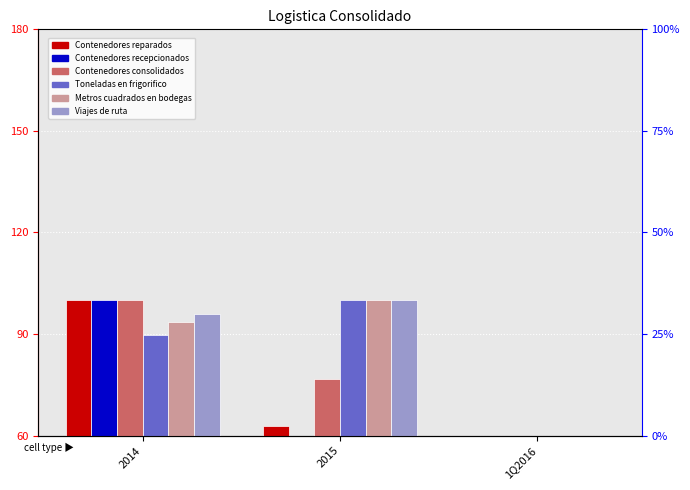

Reading left to right, list all the values displayed in this chart.

Contenedores reparados: 100.0	62.8	4.0
Contenedores recepcionados: 100.0	57.9	5.7
Contenedores consolidados: 100.0	76.6	15.8
Toneladas en frigorifico: 89.7	100.0	19.7
Metros cuadrados en bodegas: 93.6	100.0	23.9
Viajes de ruta: 95.9	100.0	22.7